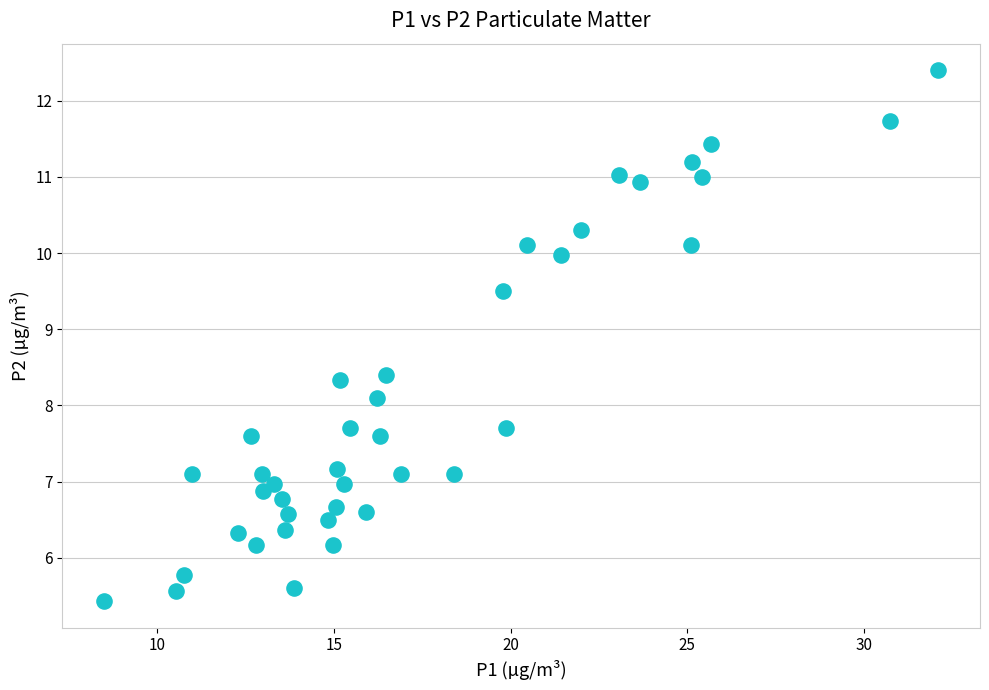

What Y value in the scatter plot is closest to 8?

8.1